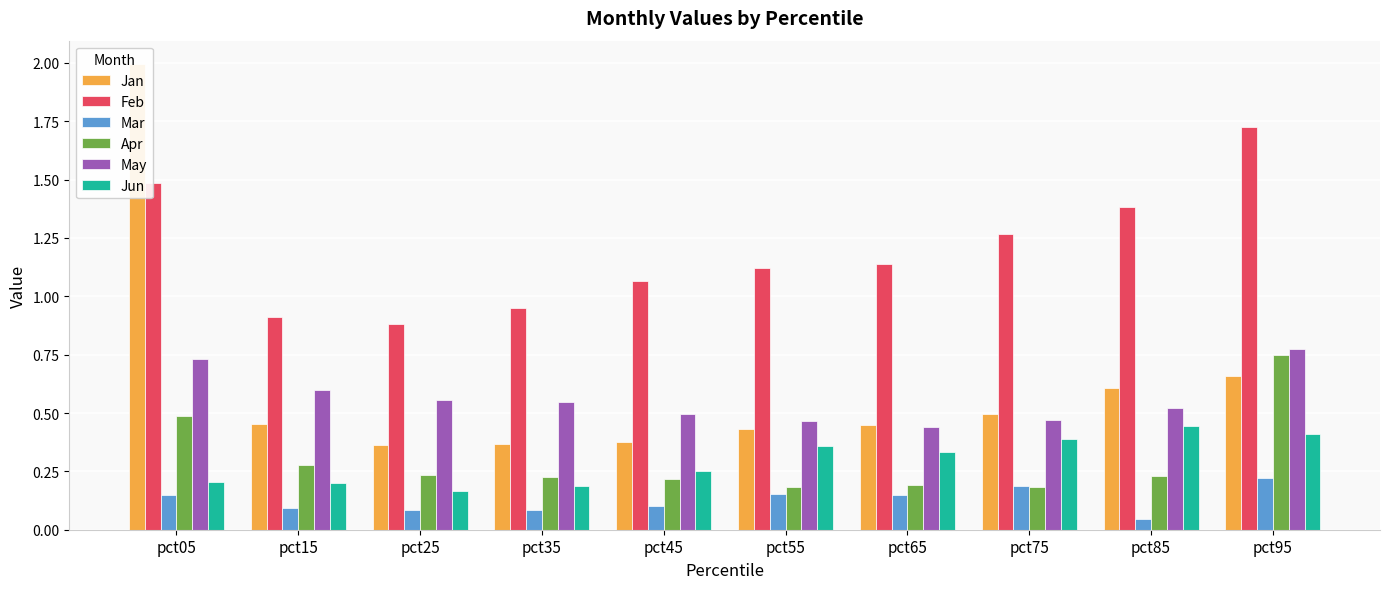

List the series in order of their peak value, lowest first.

Mar, Jun, Apr, May, Feb, Jan